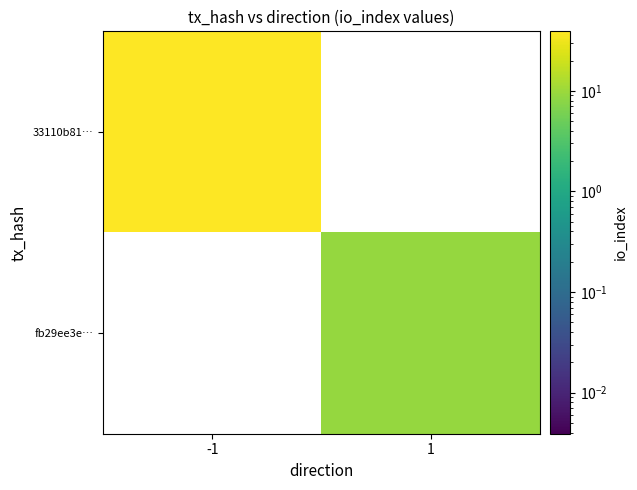

Rank the series by their average value, from highest to lowest.

33110b81…, fb29ee3e…